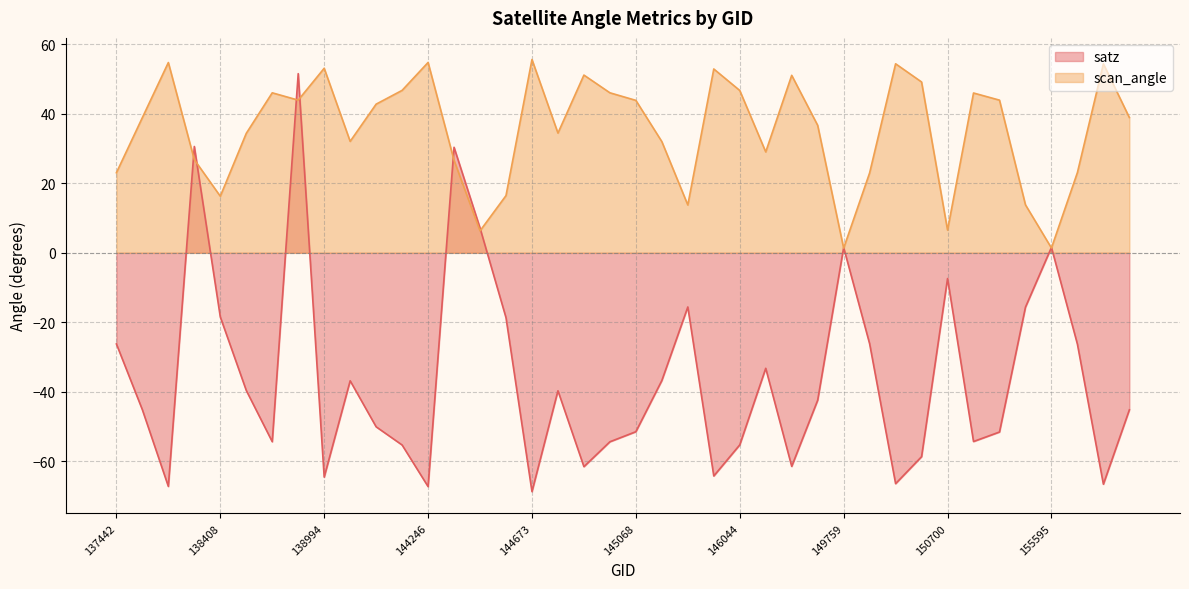

What is the sum of all satz values?

-1424.3